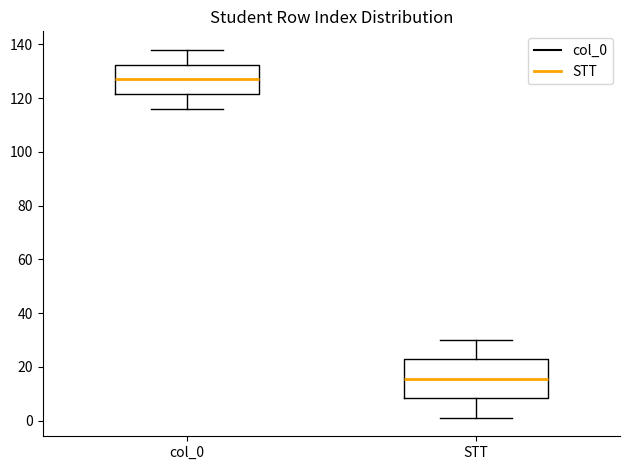

Reading left to right, read every box against the y-axis: the position of its median line, the range the box covers, and the ends of its whiskers. The values are not printed on the chart, so give them approximately, as read against the axis.

col_0: median 128, box 122 to 132, whiskers 116 to 138
STT: median 16, box 8 to 22, whiskers 2 to 30